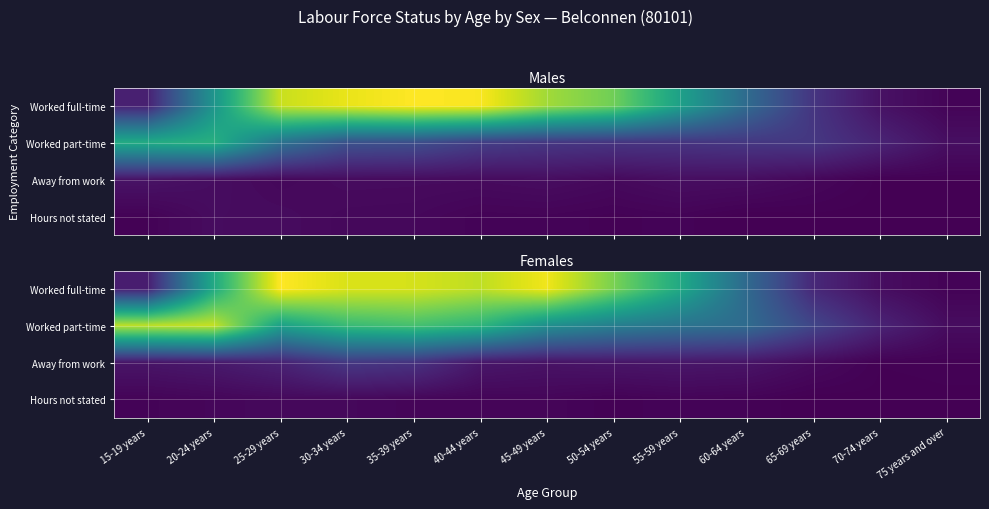

List the series in order of their peak value, lowest first.

Hours not stated, Away from work, Worked part-time, Worked full-time